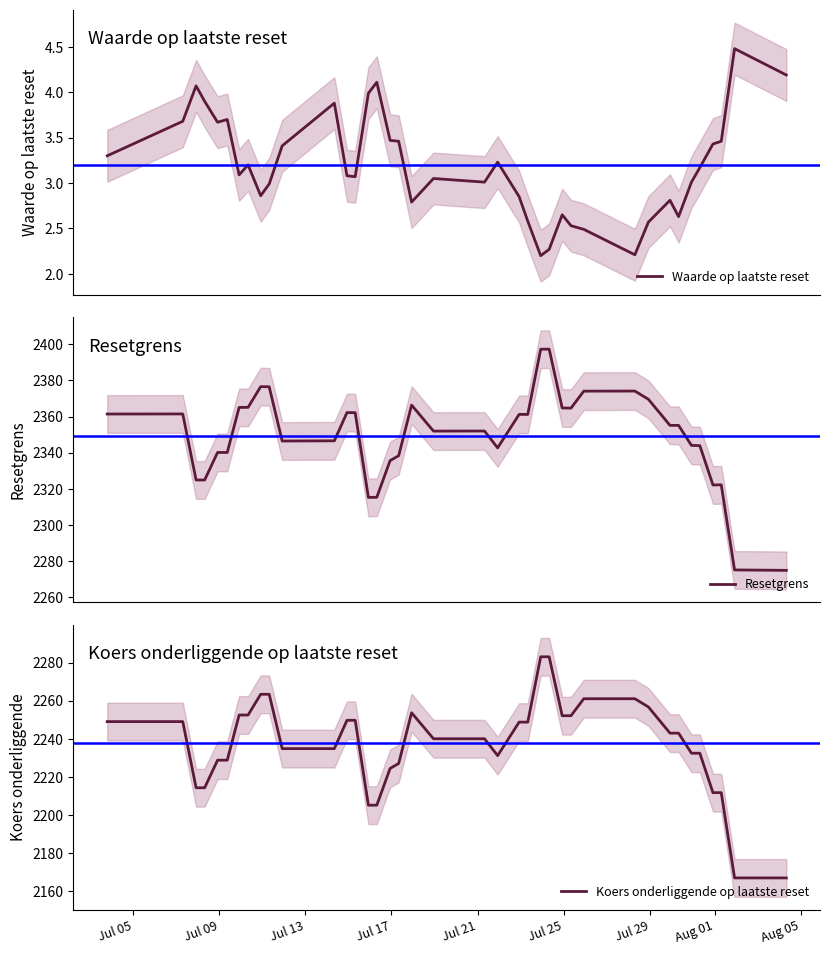

What is the maximum value for Resetgrens?

2397.3